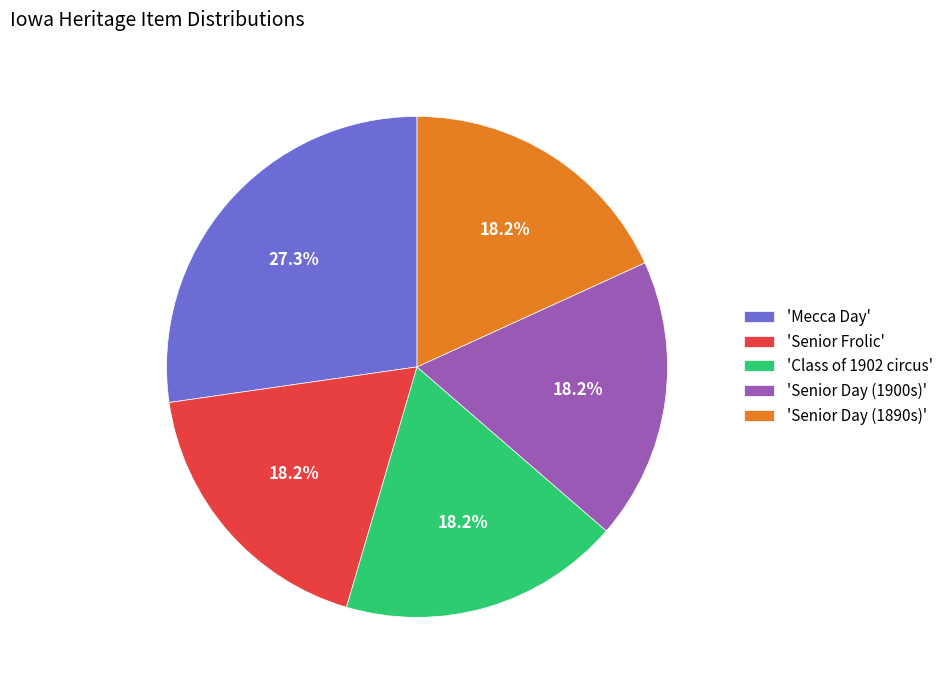

Is there a majority slice in this chart?

No